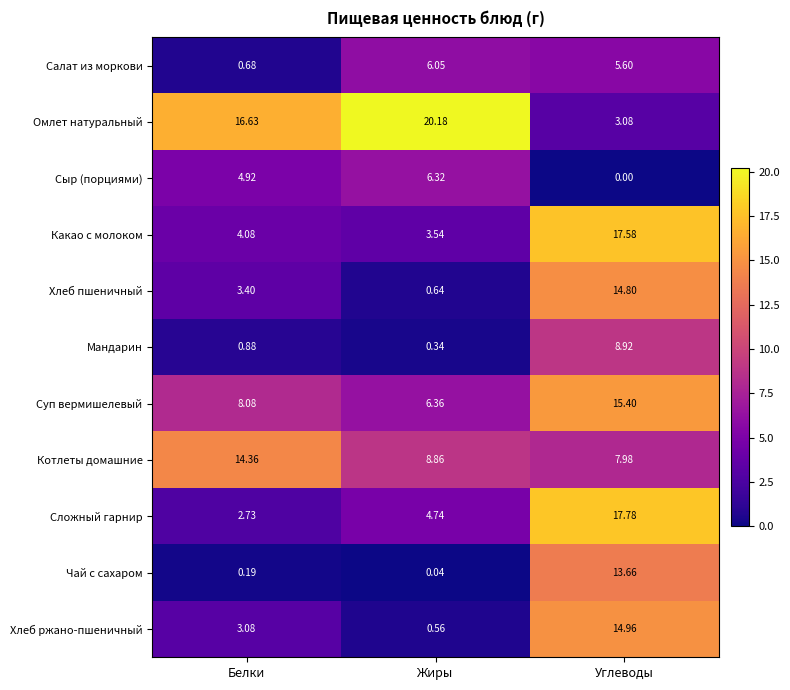

Which label corresponds to the smallest value in the chart?

Углеводы